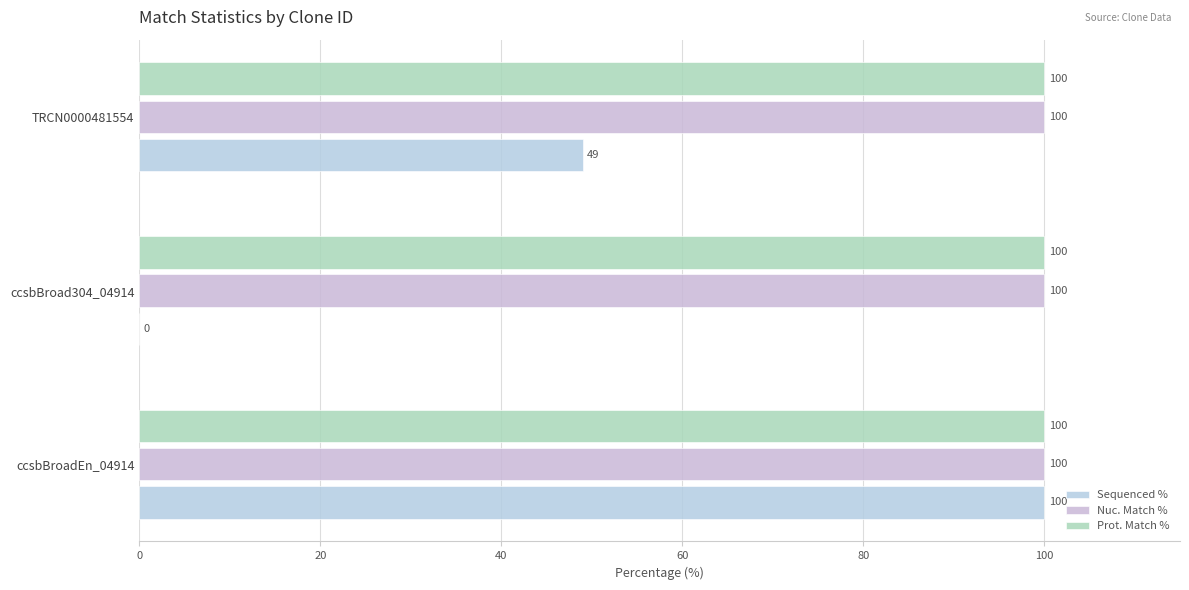

What is the difference between the maximum and minimum values in the Sequenced % series?

100.0